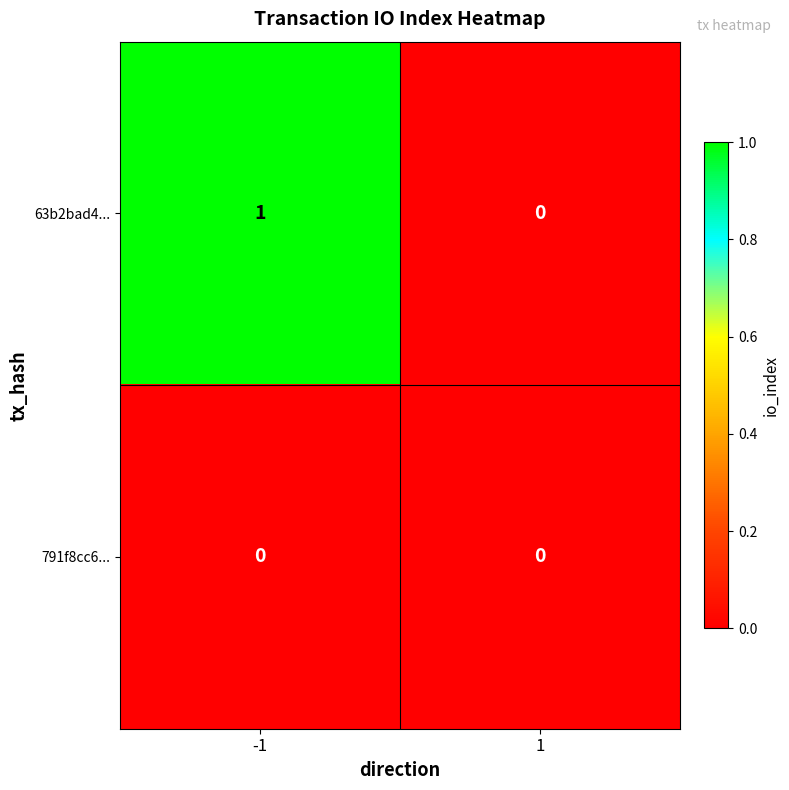

At -1, list the series in order from smallest to largest.

791f8cc6..., 63b2bad4...